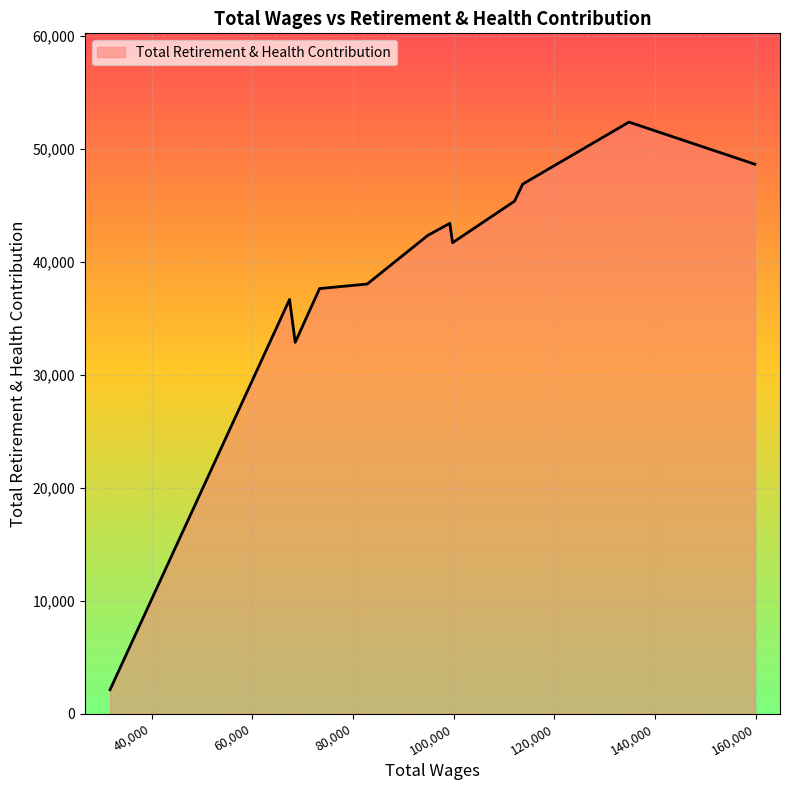

What is the difference between the maximum and minimum values?

50272